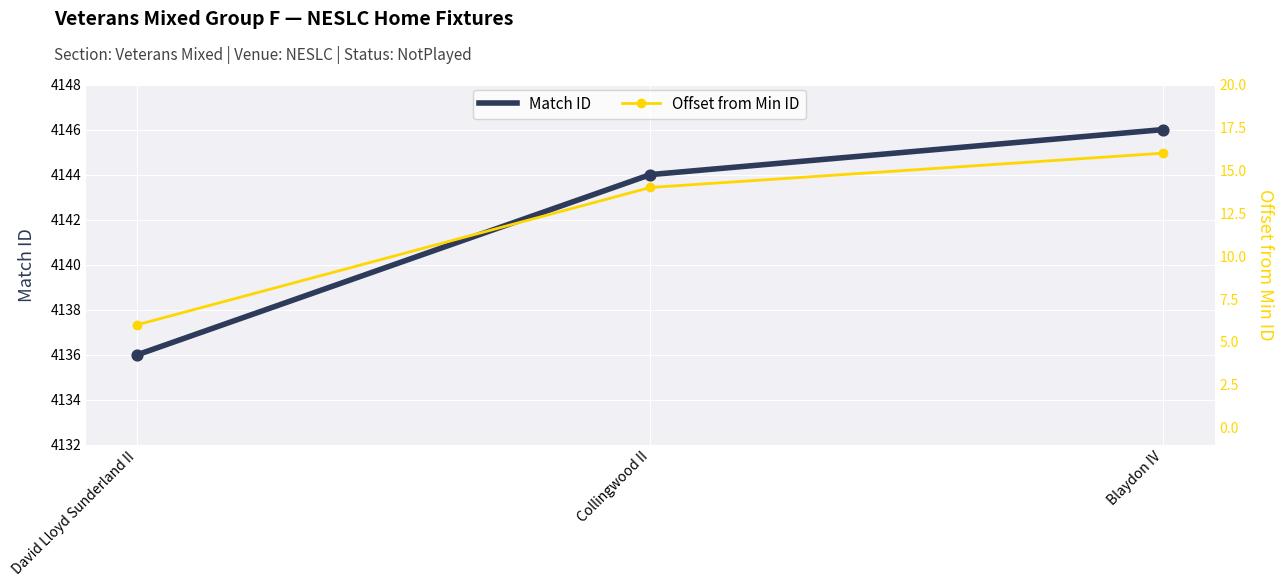

Which series has the widest spread of Y values?

Match ID